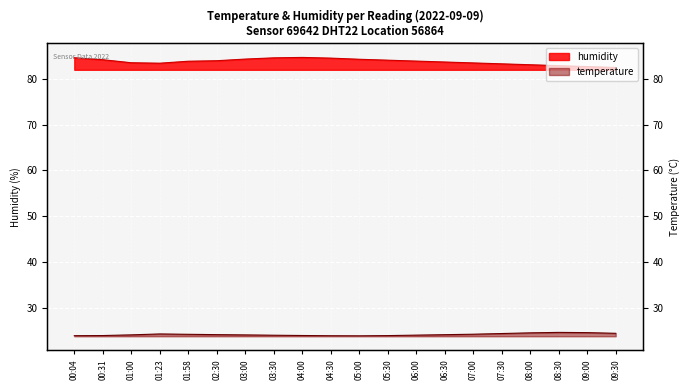

What is the total value across all series at 01:00?

107.6